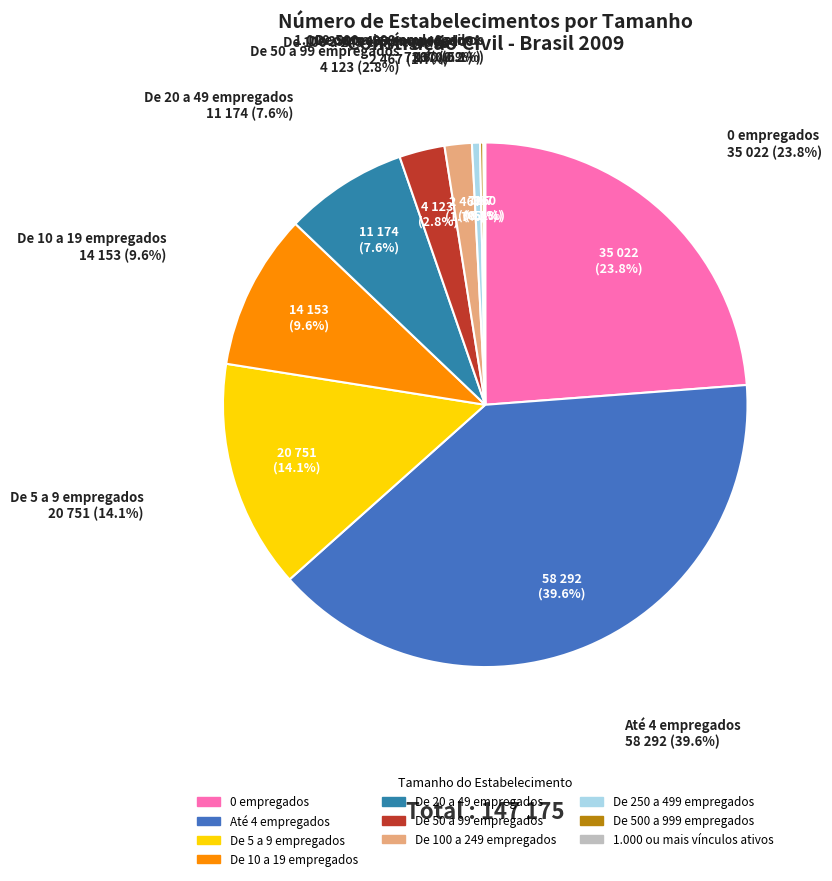

How many slices are in this pie chart?

10